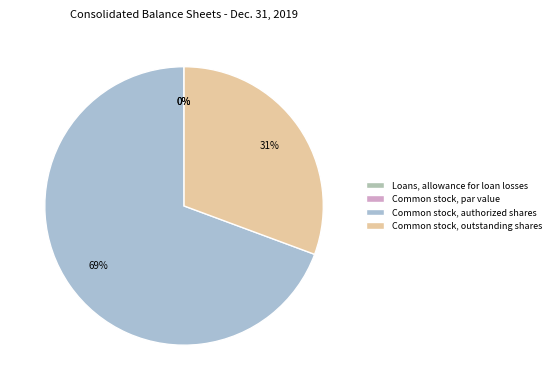

Rank the categories by value from highest to lowest.

Common stock, authorized shares, Common stock, outstanding shares, Loans, allowance for loan losses, Common stock, par value